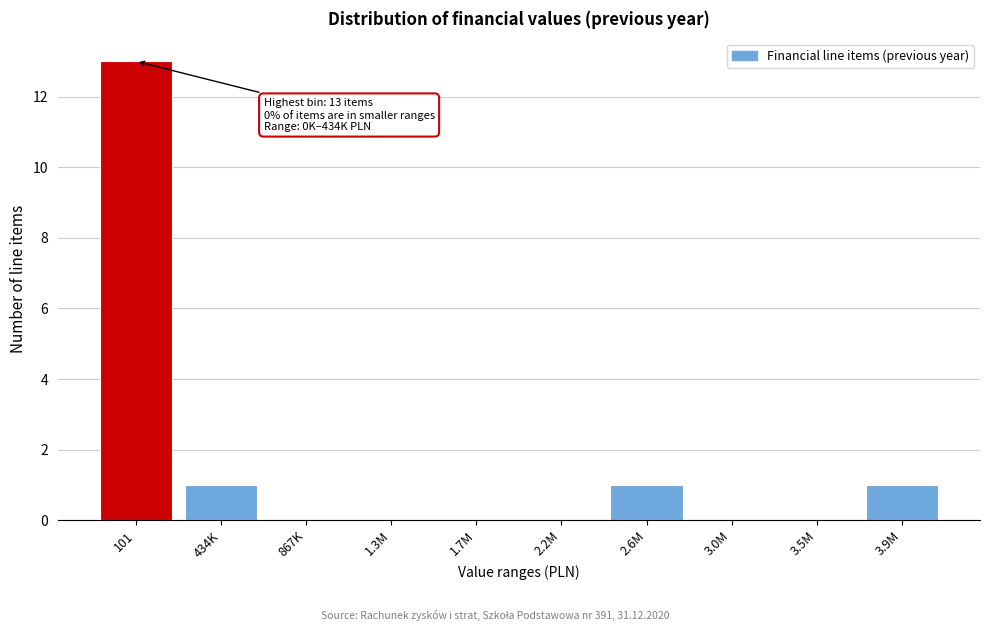

Reading left to right, list all the values displayed in this chart.

101=13	434K=1	867K=0	1.3M=0	1.7M=0	2.2M=0	2.6M=1	3.0M=0	3.5M=0	3.9M=1